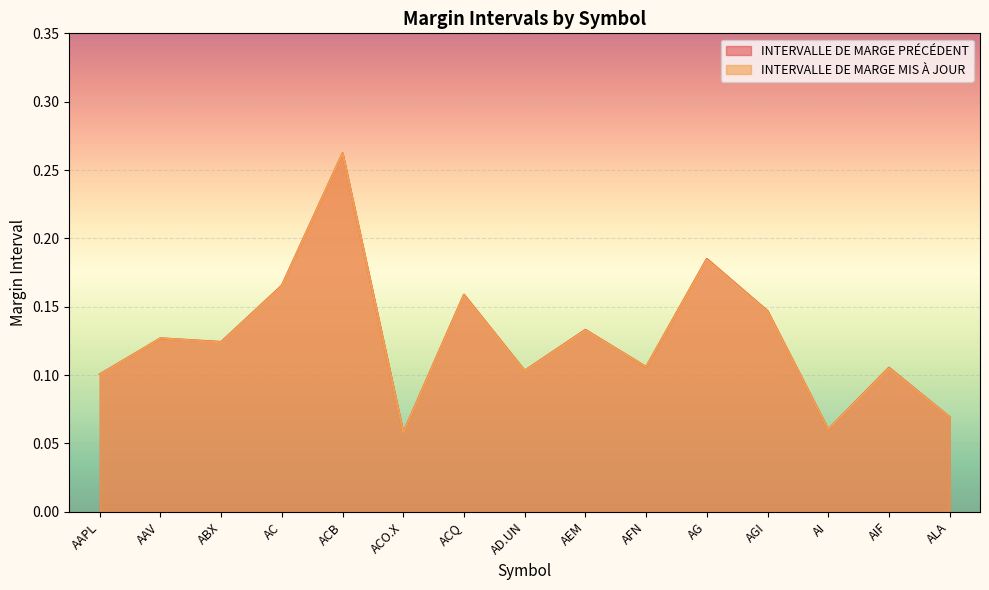

True or false: INTERVALLE DE MARGE PRÉCÉDENT and INTERVALLE DE MARGE MIS À JOUR cross at least once.

True